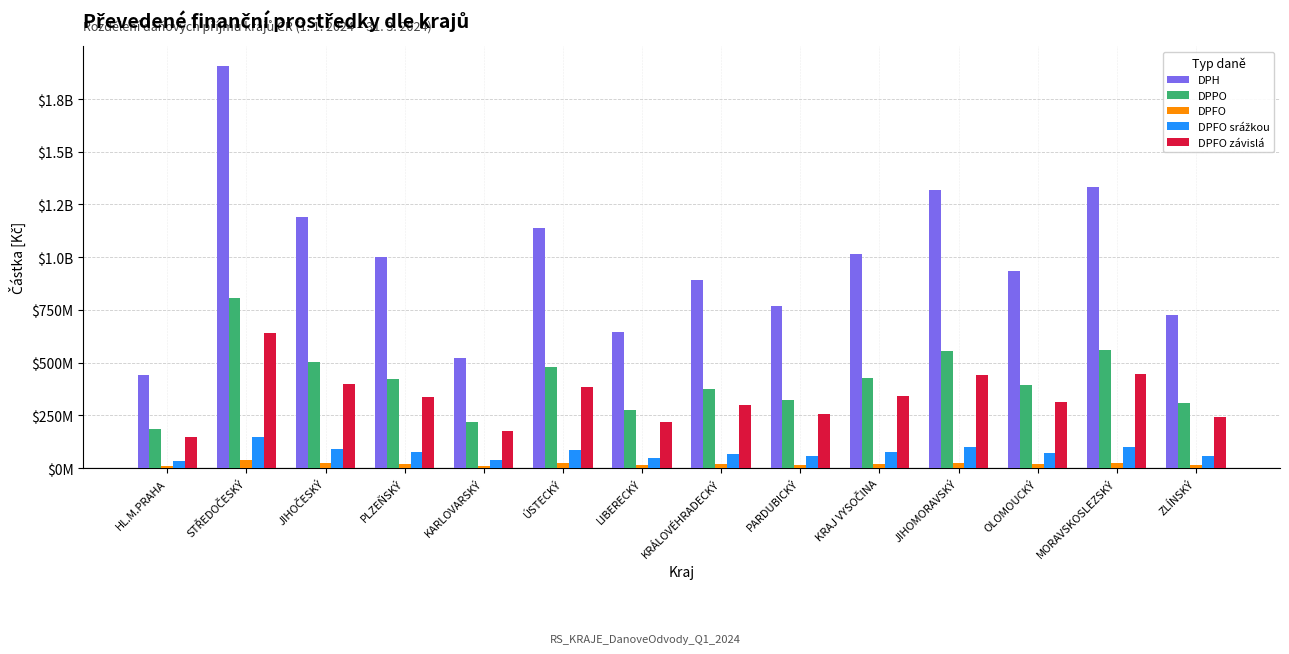

Which series has the widest spread of values?

DPH